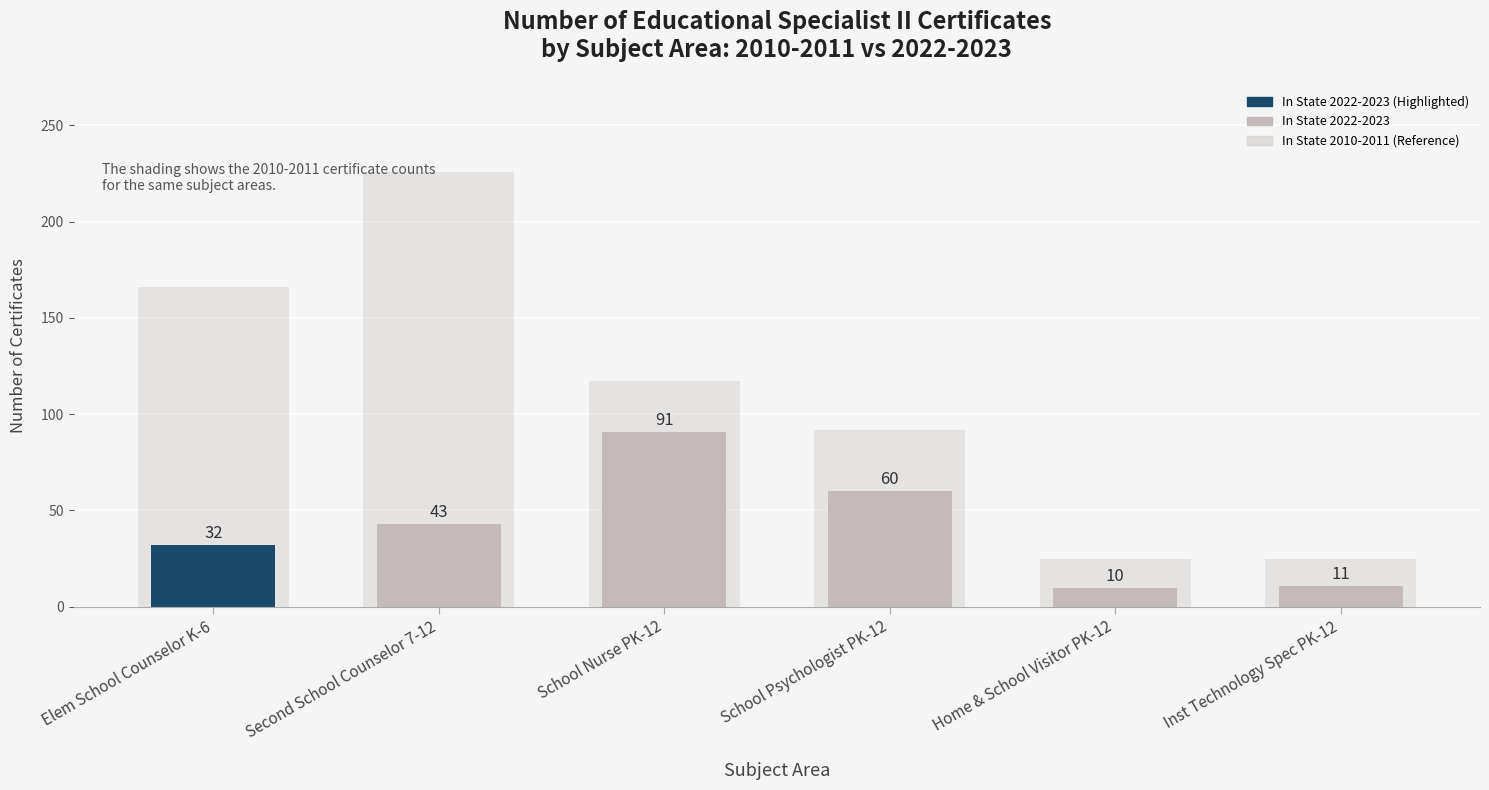

Which has a higher value, Inst Technology Spec PK-12 or Elem School Counselor K-6?

Elem School Counselor K-6